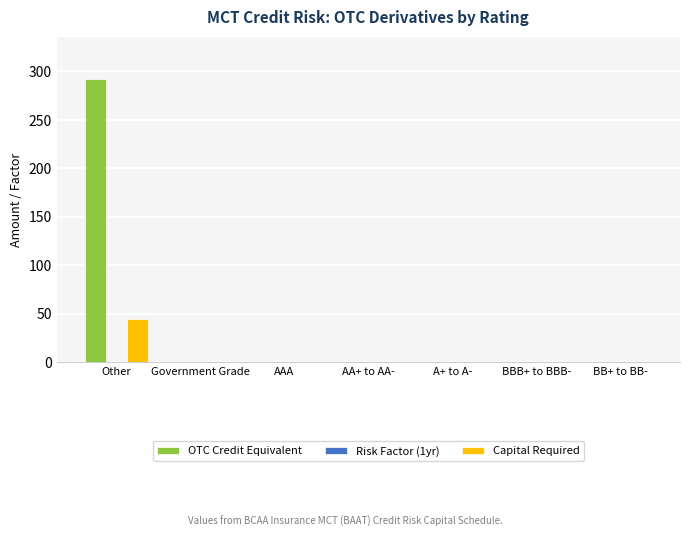

What is the sum of the OTC Credit Equivalent values at Other and AA+ to AA-?

292.0